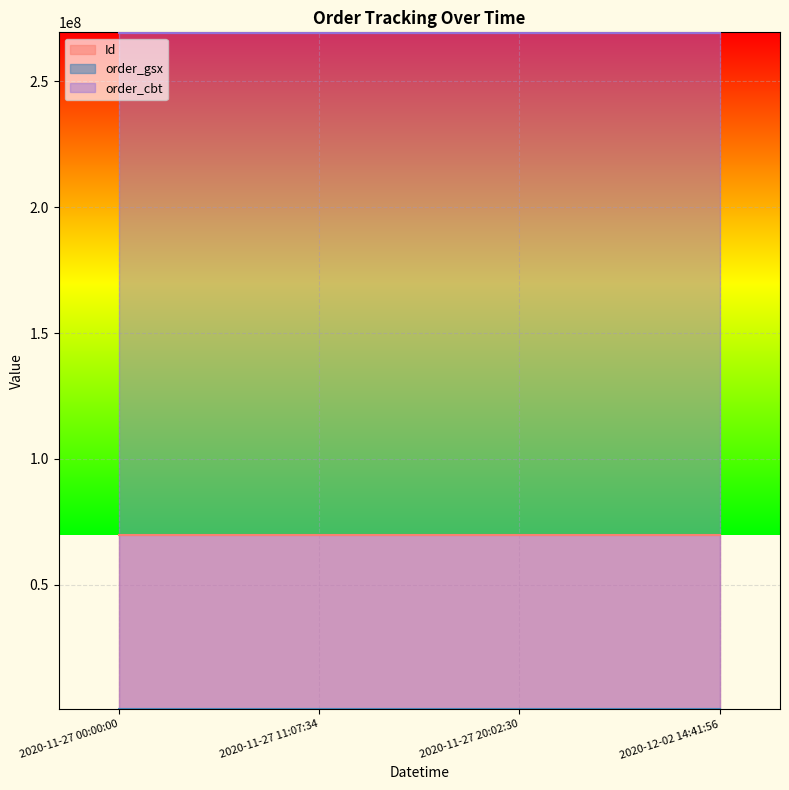

What is the total value across all series at 2020-11-27 00:00:00?

339554628